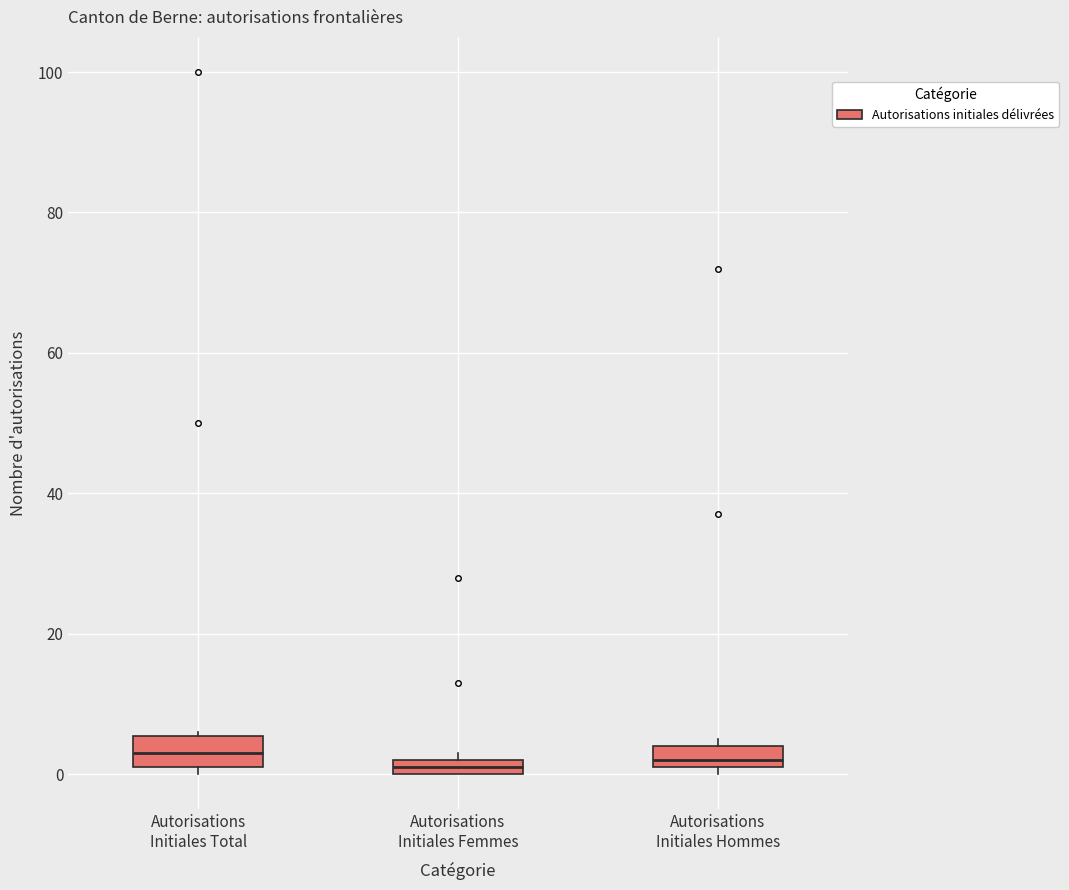

Where is the upper edge of the box for Autorisations Initiales Total on the y-axis? The values are not printed on the chart, so give them approximately, as read against the axis.

6